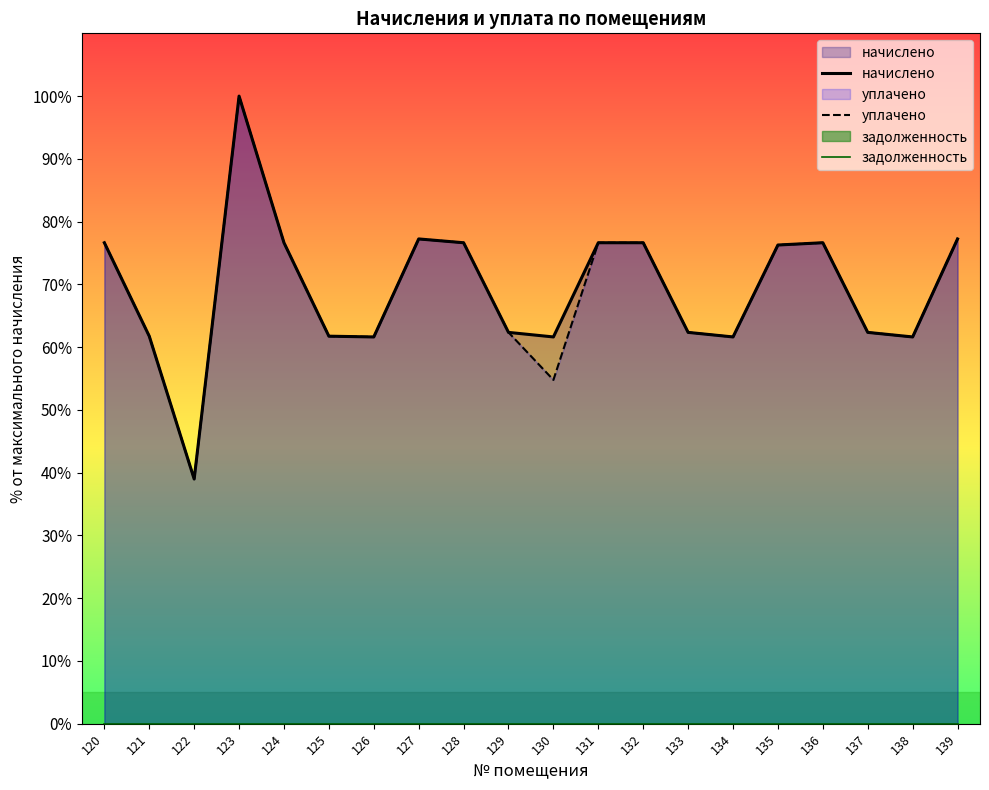

Rank the series by their maximum value, from highest to lowest.

начислено, уплачено, задолженность